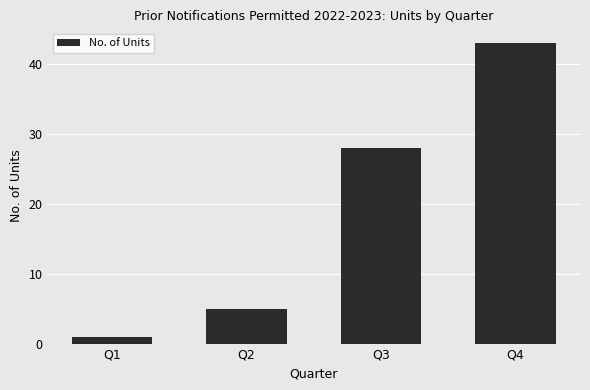

True or false: the data shows 1 at Q1.

True